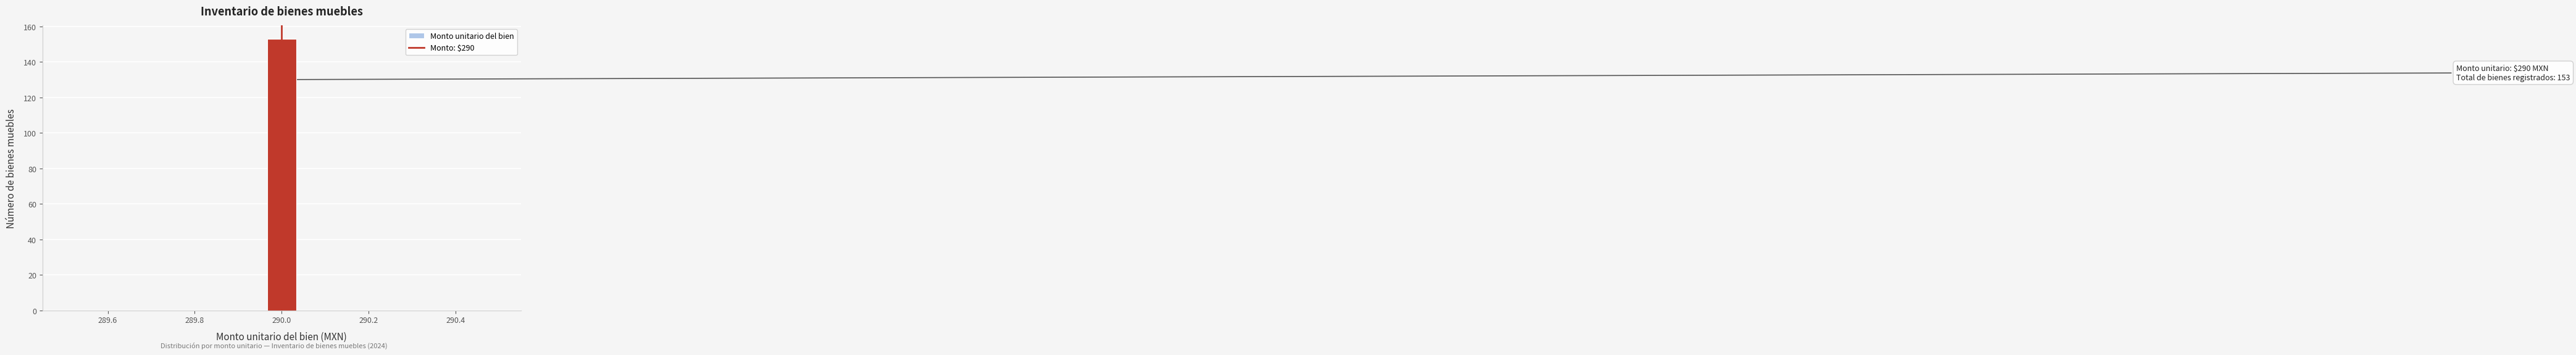

Around what value on the x-axis is the tallest bar? Give the approximate position of its centre, as read against the axis.

290.00